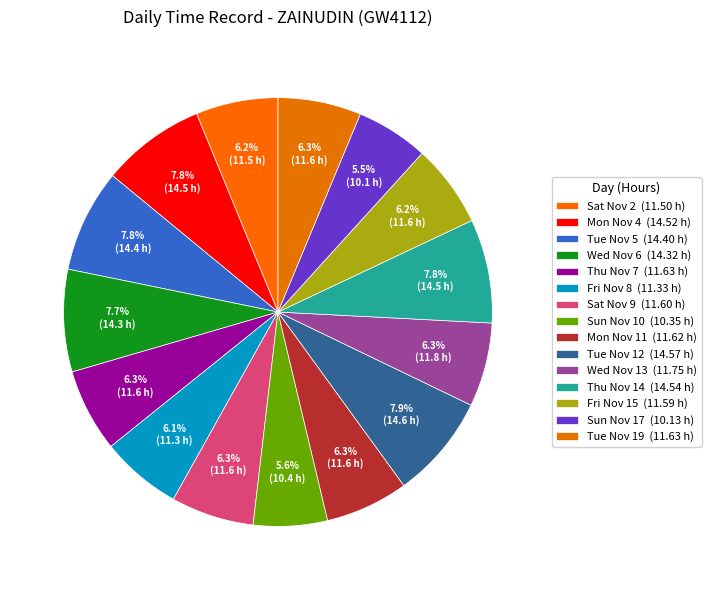

Do Thu Nov 14 and Tue Nov 12 together represent more than half of the pie?

No